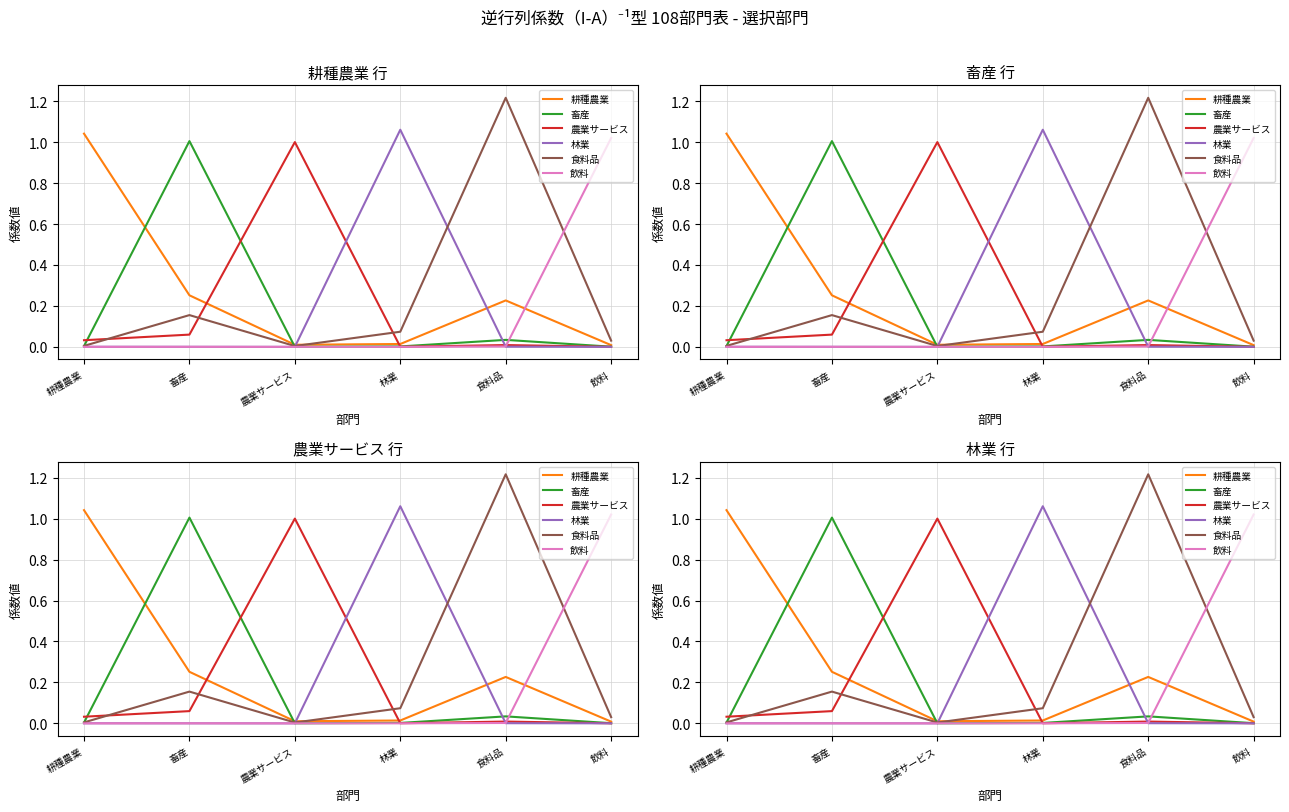

Which series changed the most between 耕種農業 and 畜産?

畜産